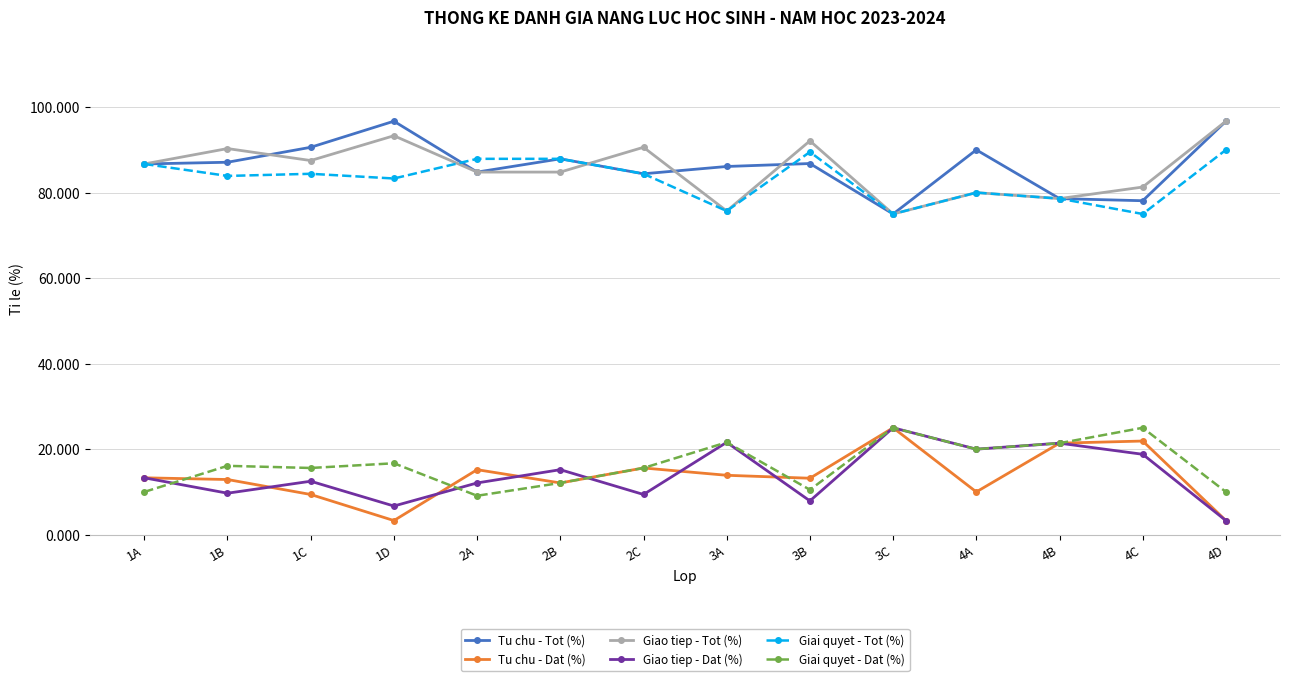

Which series ends up on top after the final intersection of Giao tiep - Tot (%) and Giai quyet - Tot (%)?

Giao tiep - Tot (%)